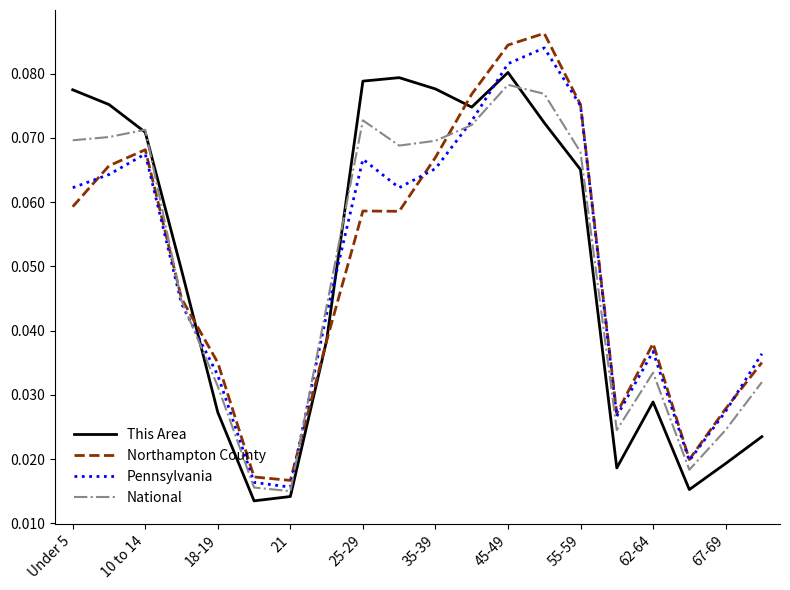

True or false: This Area and Pennsylvania intersect in this chart.

True